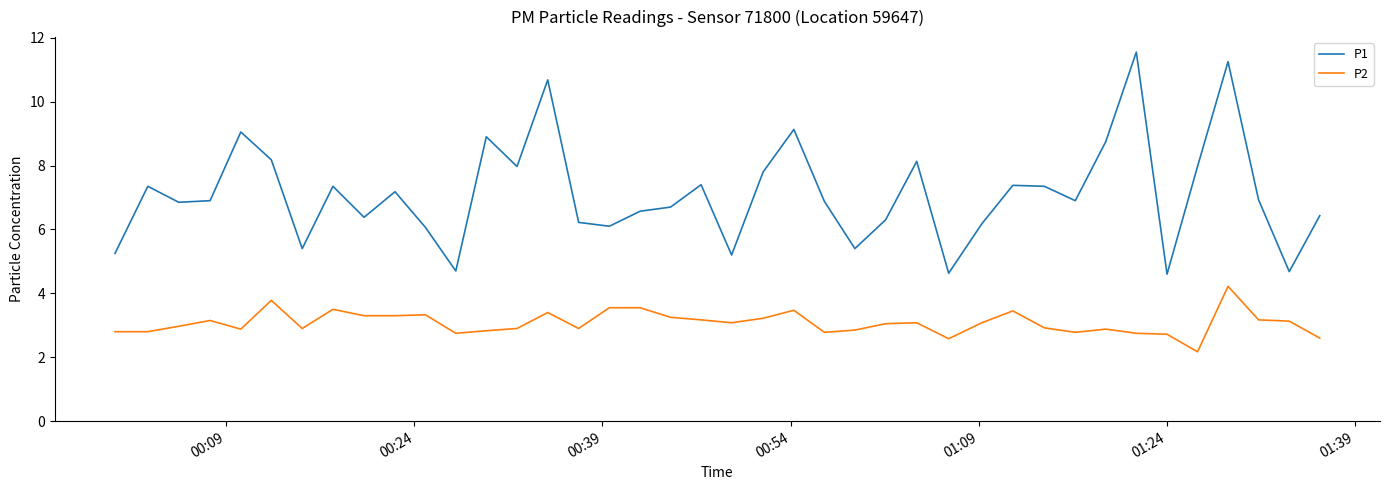

What is the minimum value for P2?

2.2